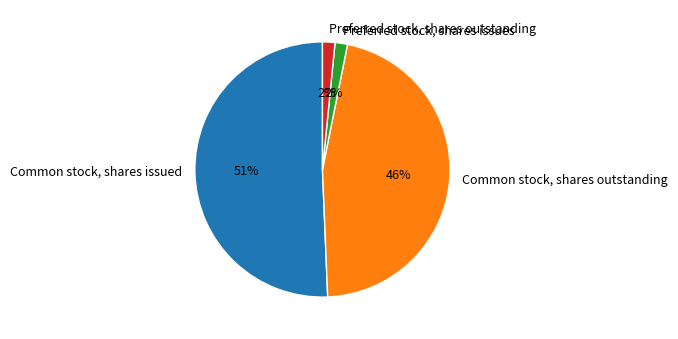

How many slices are in this pie chart?

4